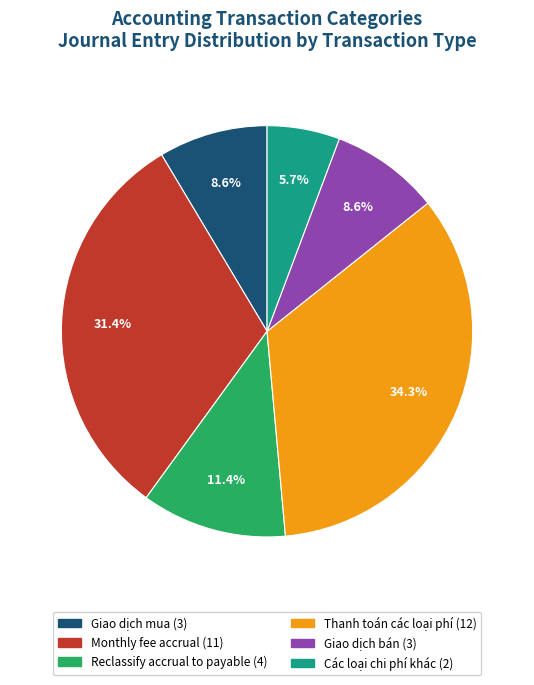

Count the number of slices in the pie.

6